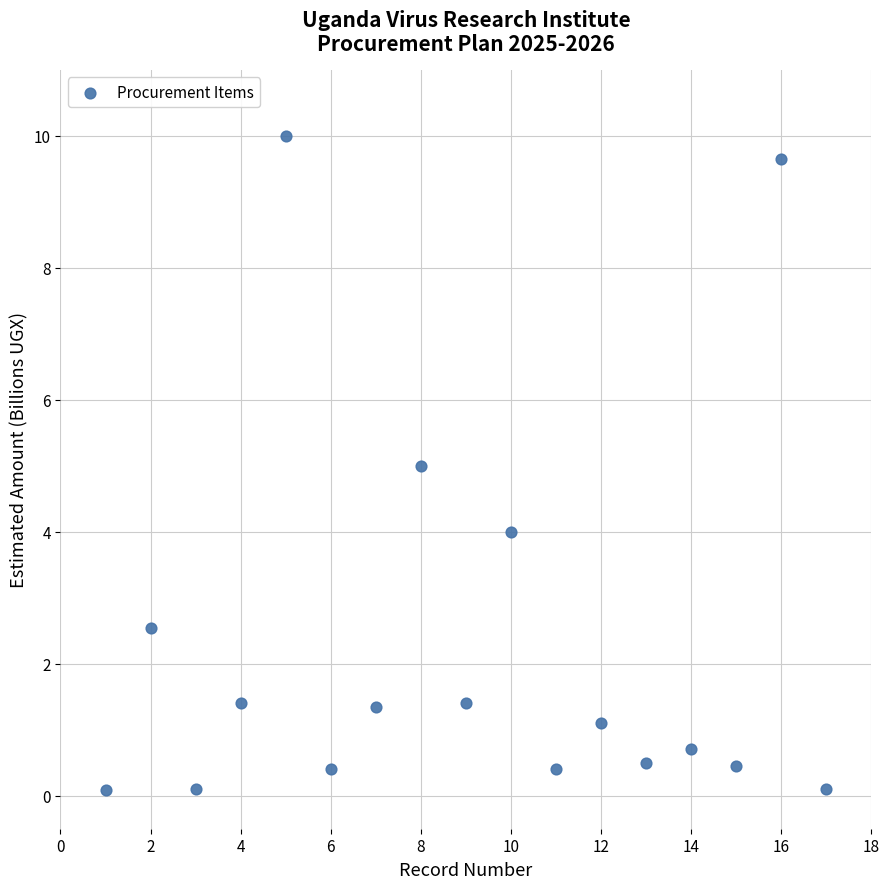

What is the range of X values (max minus min)?

16.0